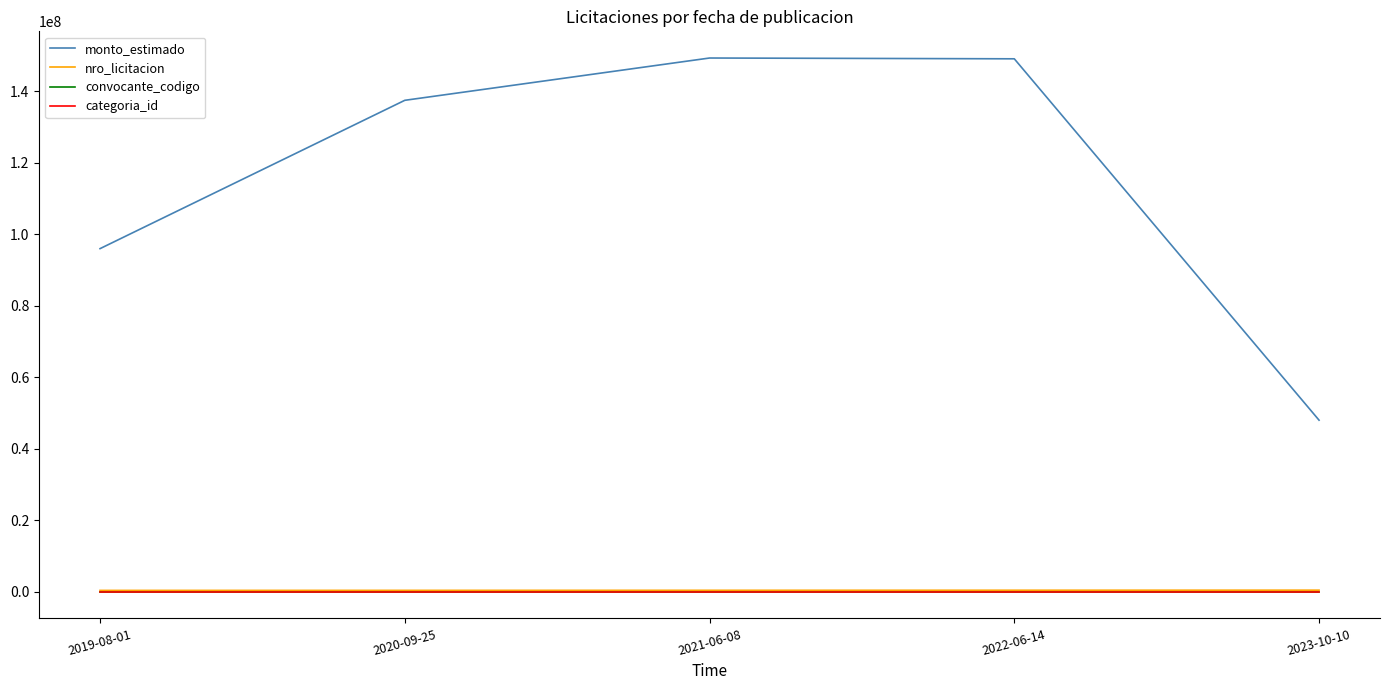

What is the sum of all monto_estimado values?

579944440